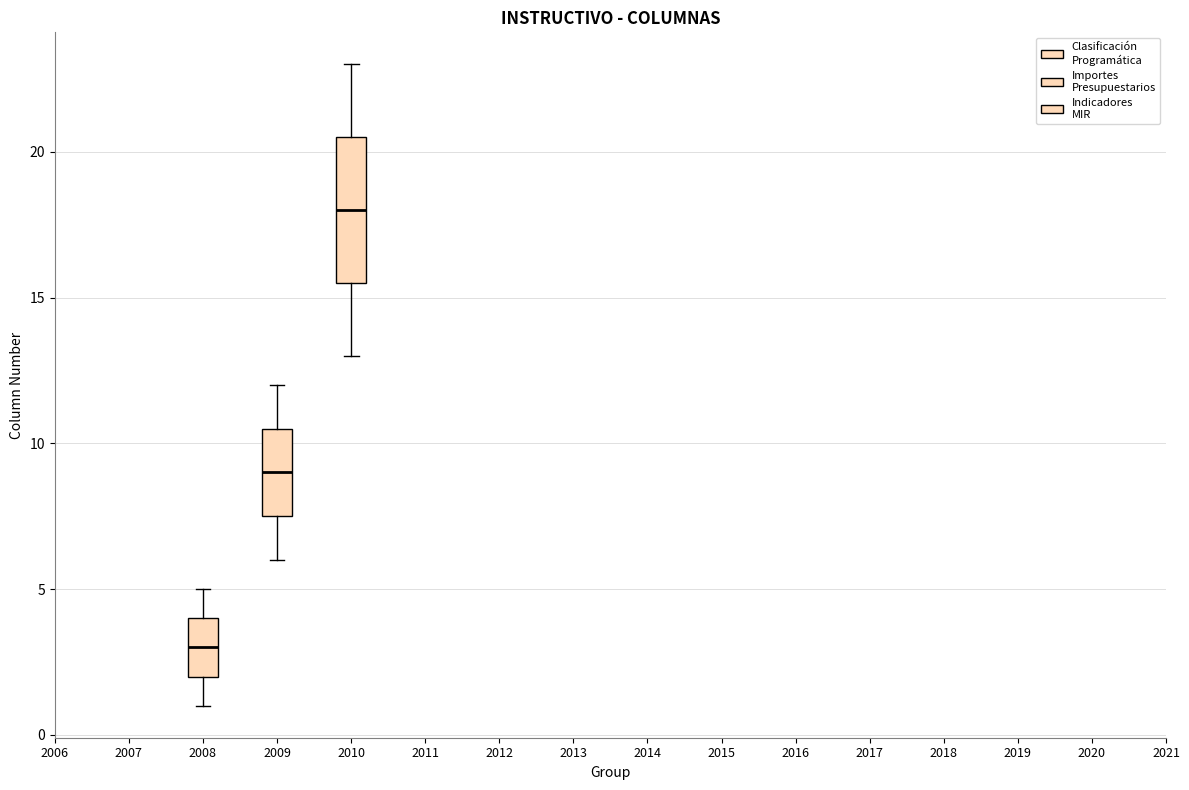

Comparing the boxes themselves (not the whiskers), which one is the tallest?

2010